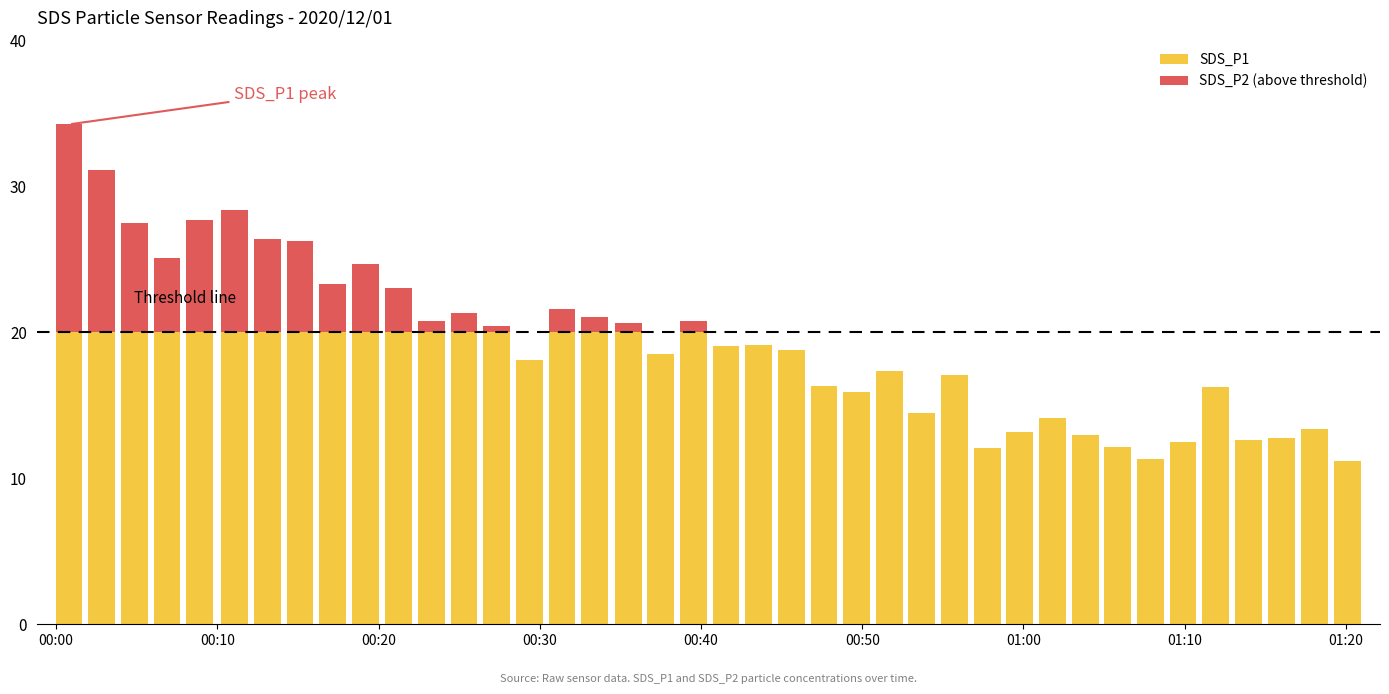

Reading left to right, what are all the values shown in this chart?

SDS_P1: 34.2	31.1	27.5	25.1	27.7	28.3	26.4	26.2	23.3	24.7	23.0	20.7	21.3	20.4	18.1	21.6	21.0	20.6	18.5	20.7	19.1	19.1	18.8	16.3	15.9	17.3	14.5	17.1	12.1	13.2	14.1	12.9	12.1	11.3	12.5	16.2	12.6	12.7	13.4	11.1
SDS_P2 (above threshold): 14.2	11.1	7.5	5.1	7.7	8.3	6.4	6.2	3.3	4.7	3.0	0.7	1.3	0.4	0.0	1.6	1.0	0.6	0.0	0.7	0.0	0.0	0.0	0.0	0.0	0.0	0.0	0.0	0.0	0.0	0.0	0.0	0.0	0.0	0.0	0.0	0.0	0.0	0.0	0.0